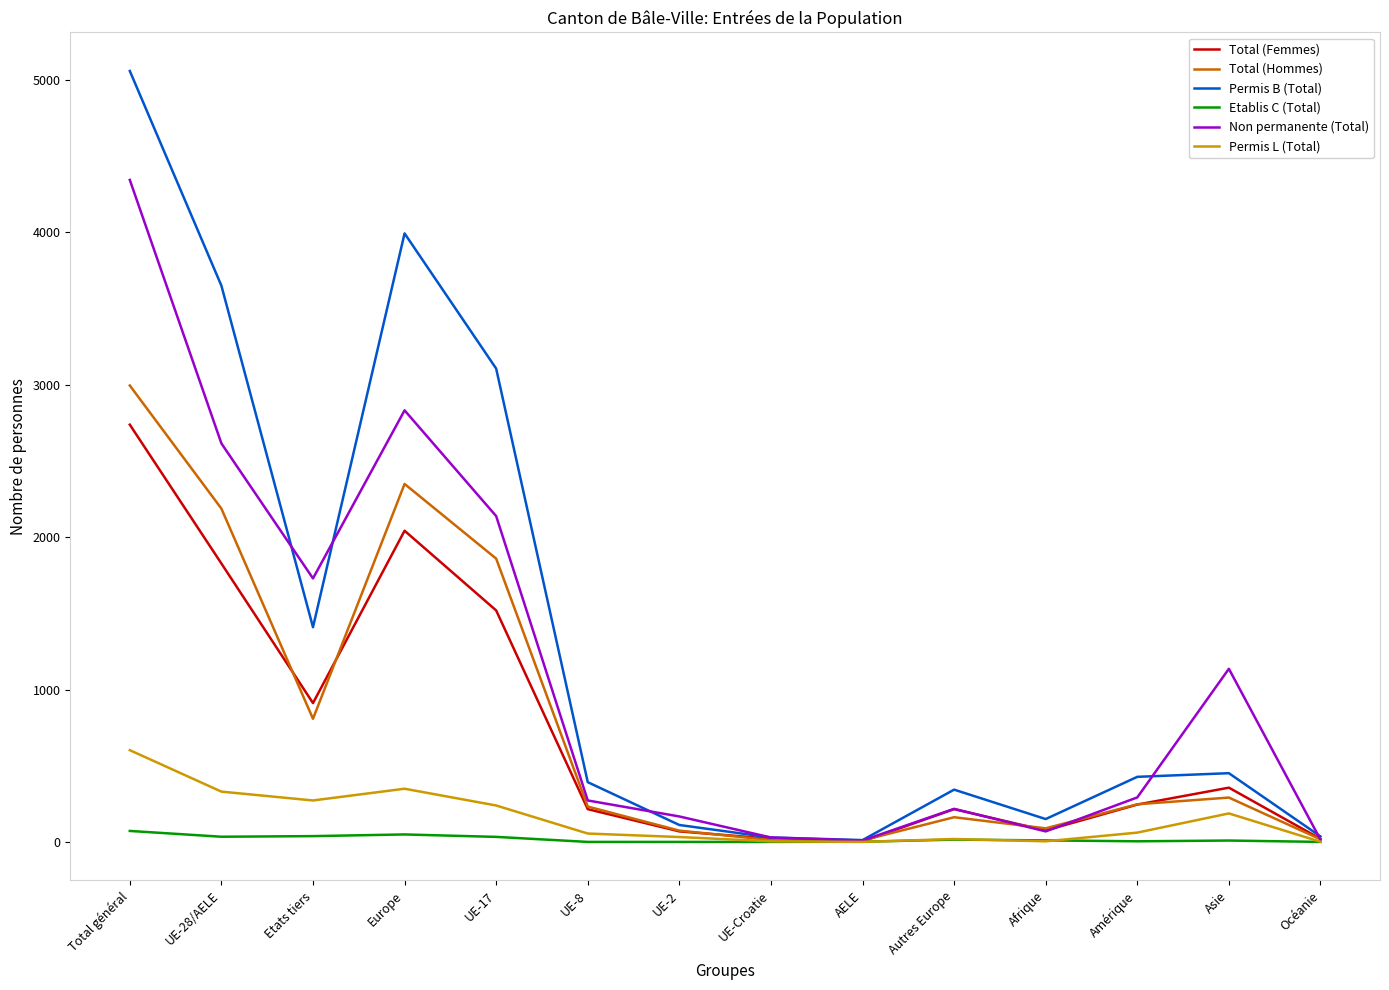

List the series in order of their peak value, lowest first.

Etablis C (Total), Permis L (Total), Total (Femmes), Total (Hommes), Non permanente (Total), Permis B (Total)